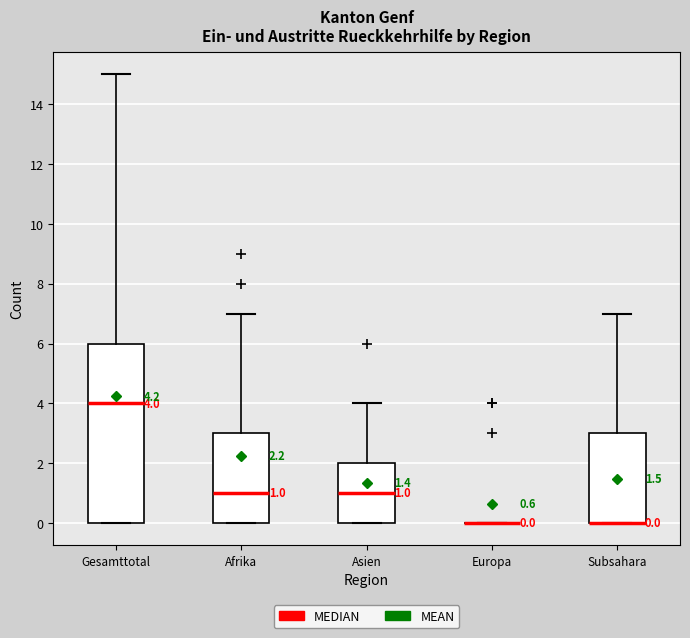

Comparing the boxes themselves (not the whiskers), which one is the tallest?

Gesamttotal